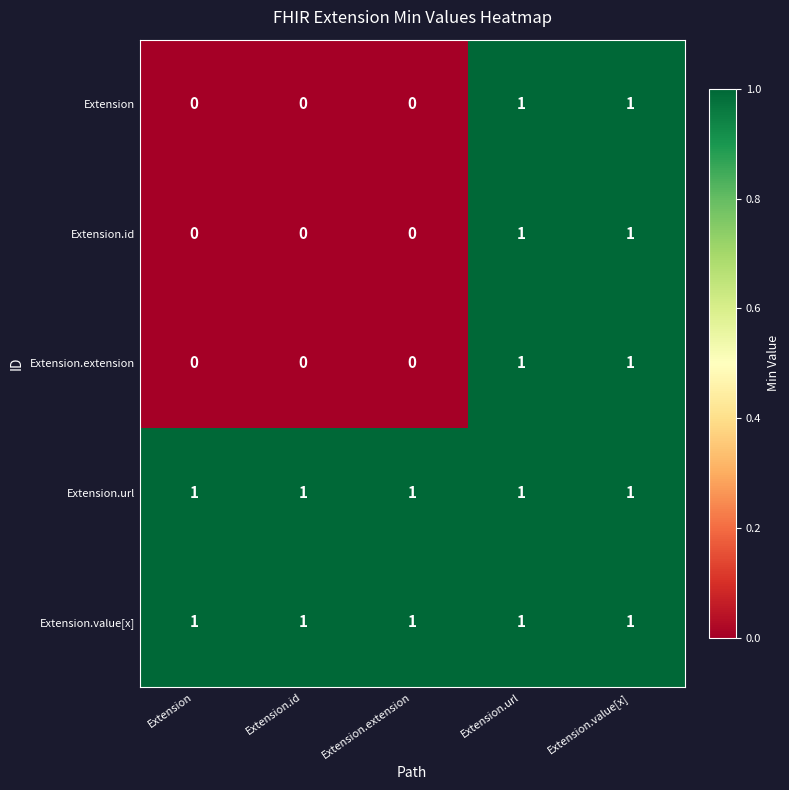

At how many categories does at least one series exceed 0?

5